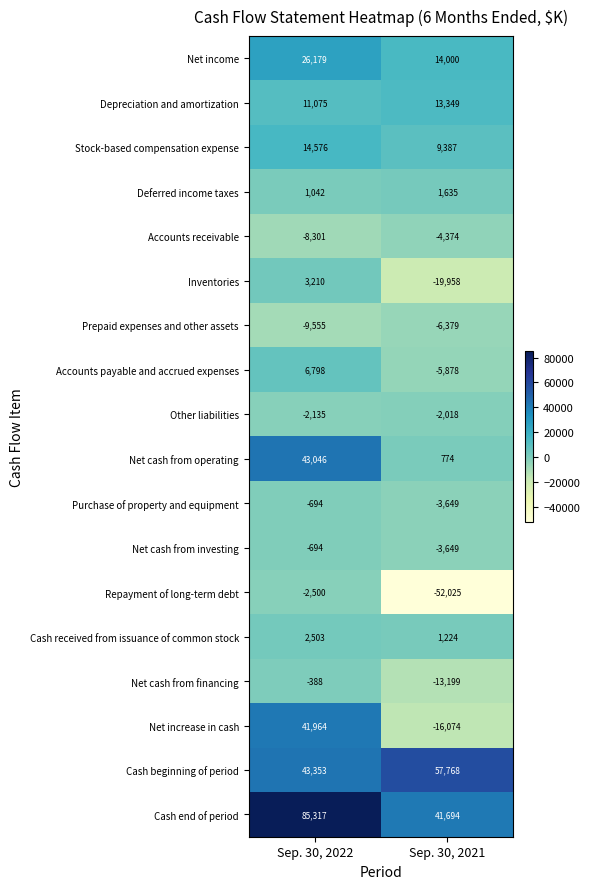

List the labels in order of Net cash from investing value, largest first.

Sep. 30, 2022, Sep. 30, 2021